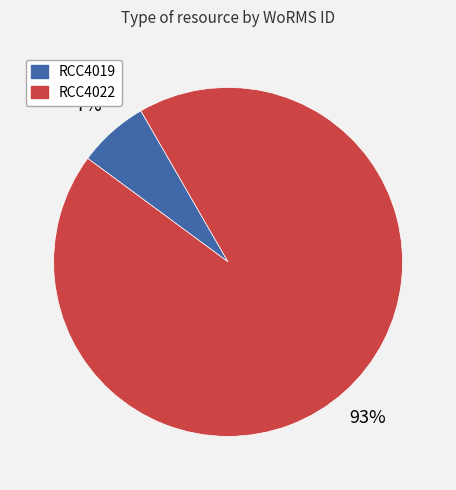

What is the smallest slice in the pie chart?

RCC4019